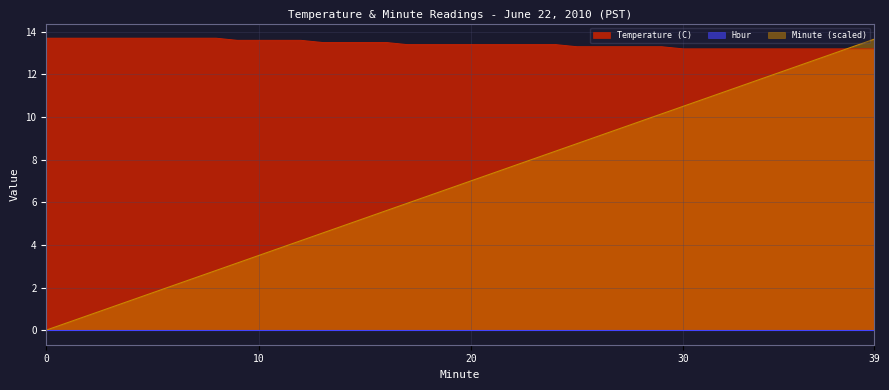

What is the maximum value shown in the chart?

13.7